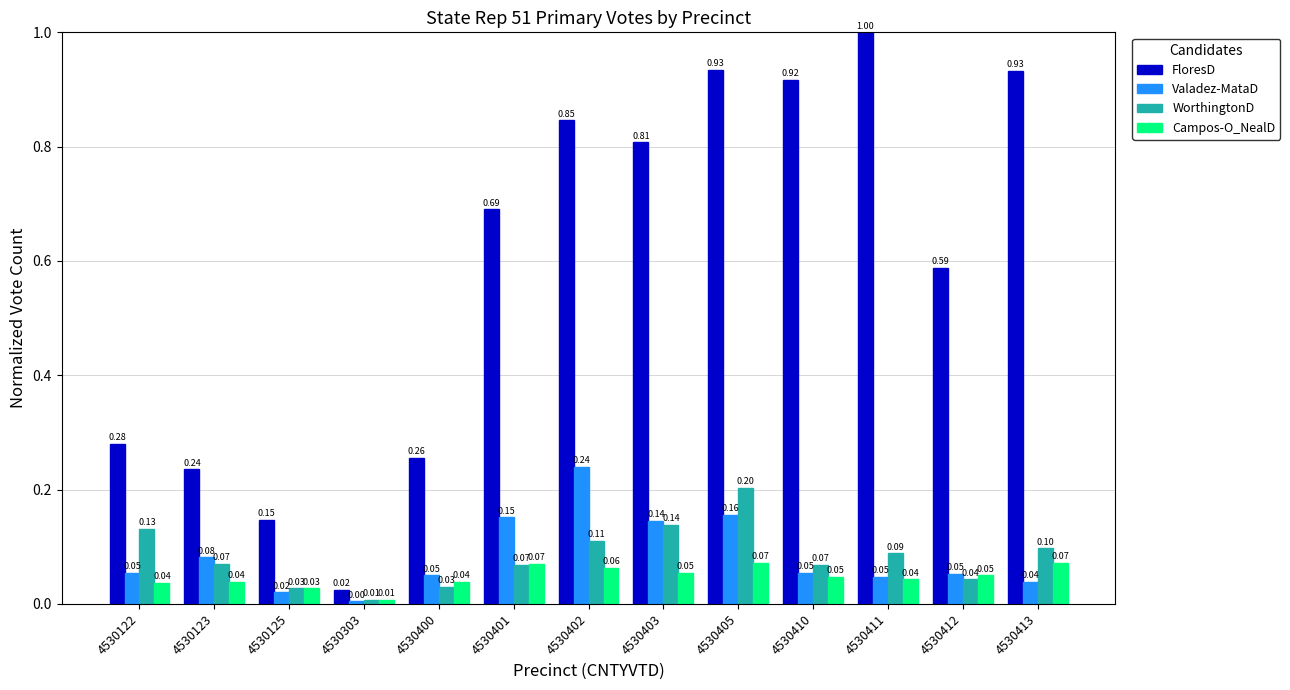

What is the total value across all series at 4530123?

0.4